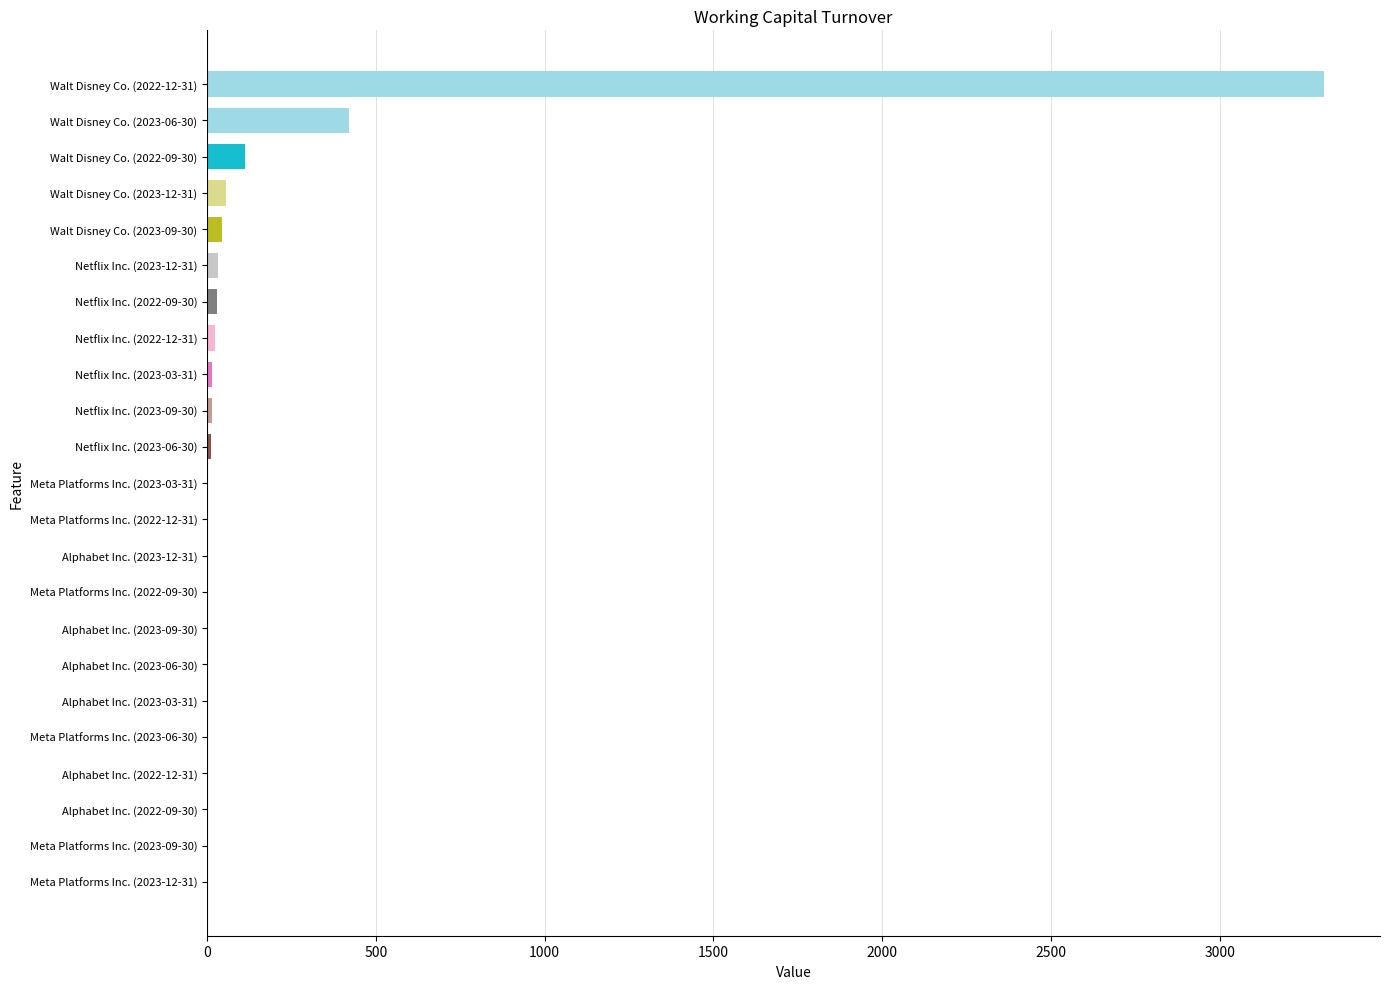

Are the bars horizontal?

Yes